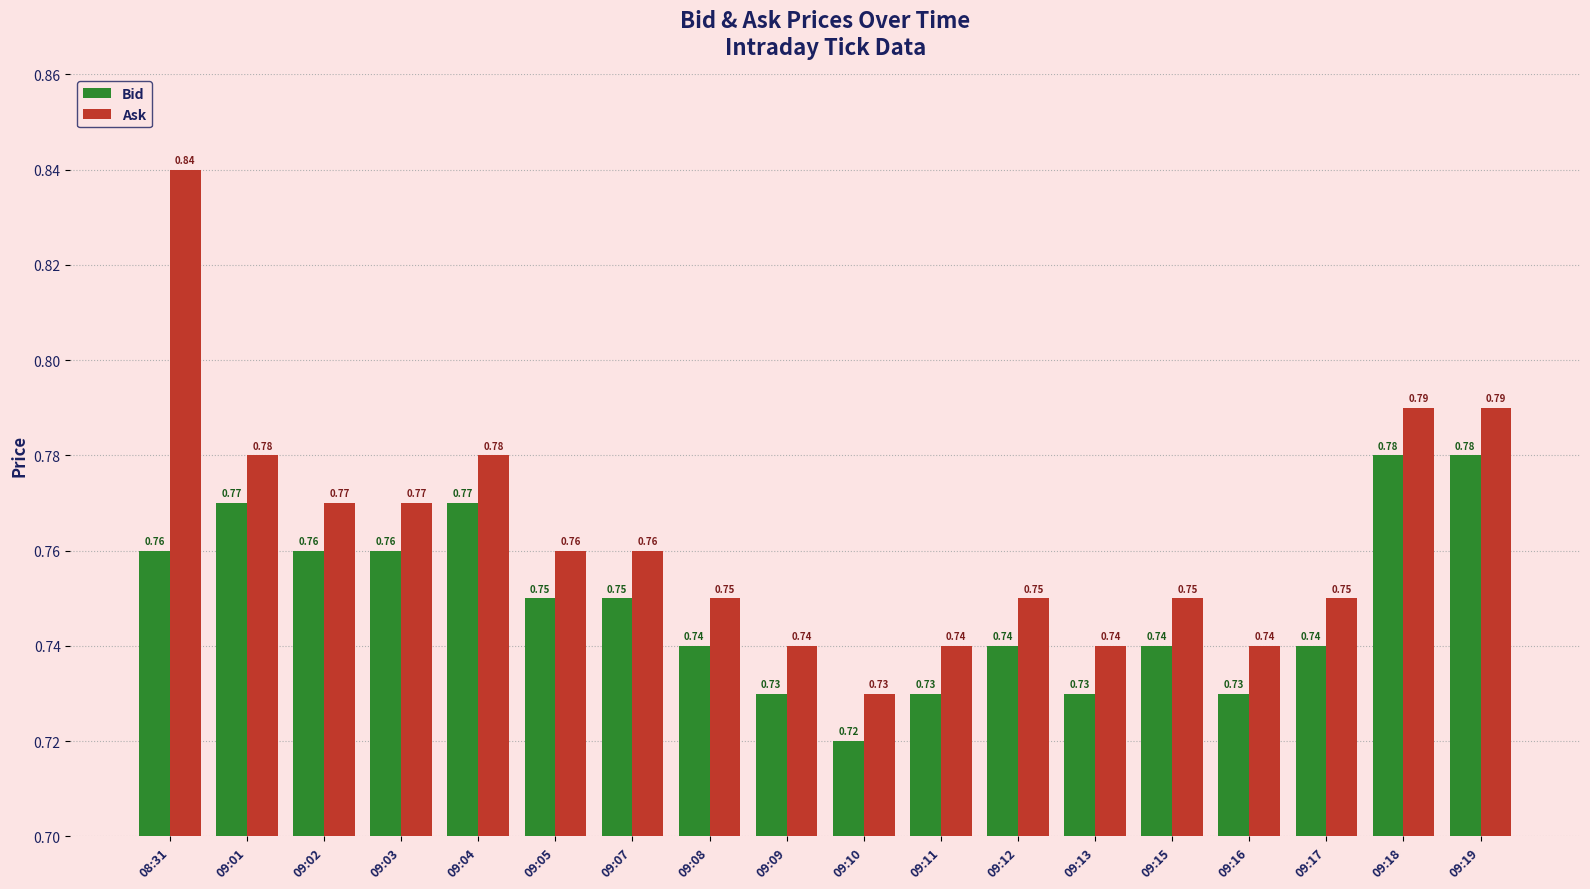

At which label is Ask closest to 0?

09:10